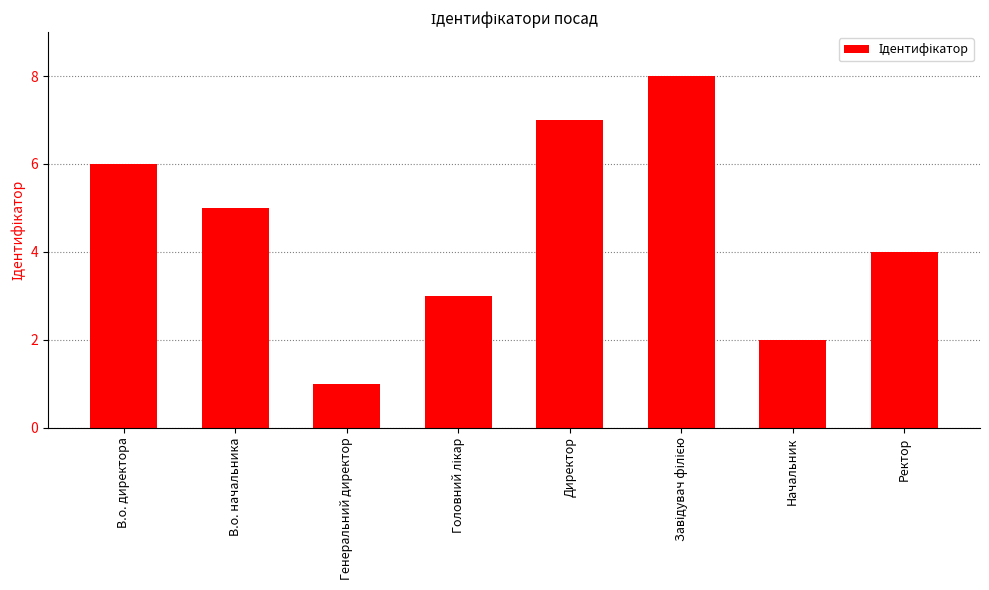

What is the difference between the maximum and minimum values?

7